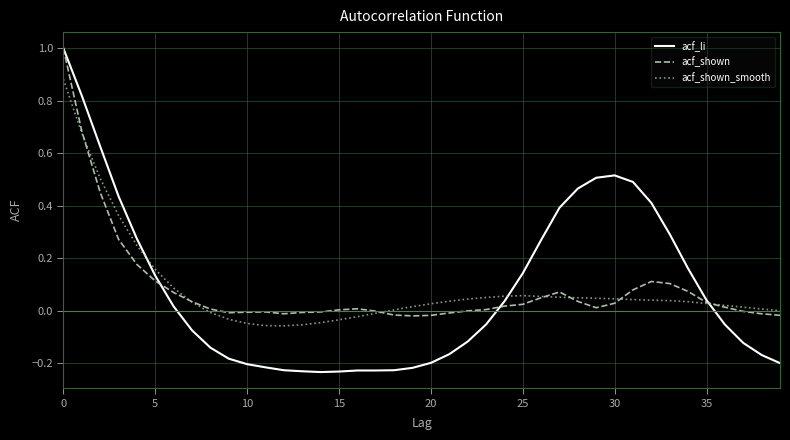

List the series in order of their overall mean, lowest first.

acf_li, acf_shown, acf_shown_smooth